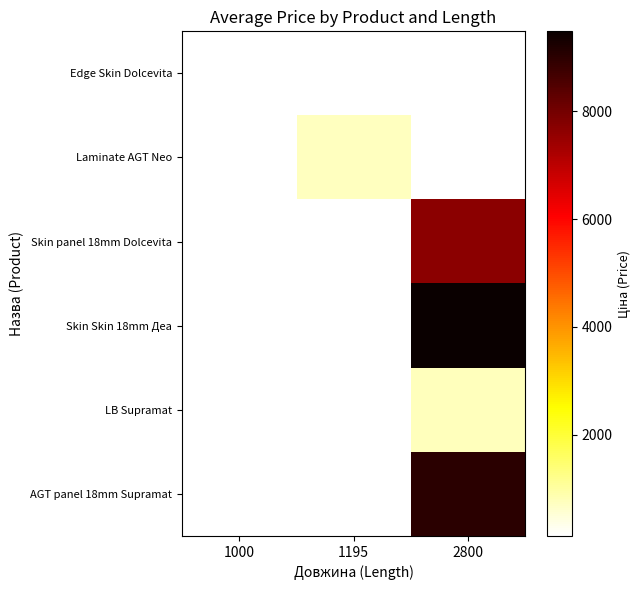

Rank the categories by Laminate AGT Neo value from highest to lowest.

1000, 1195, 2800